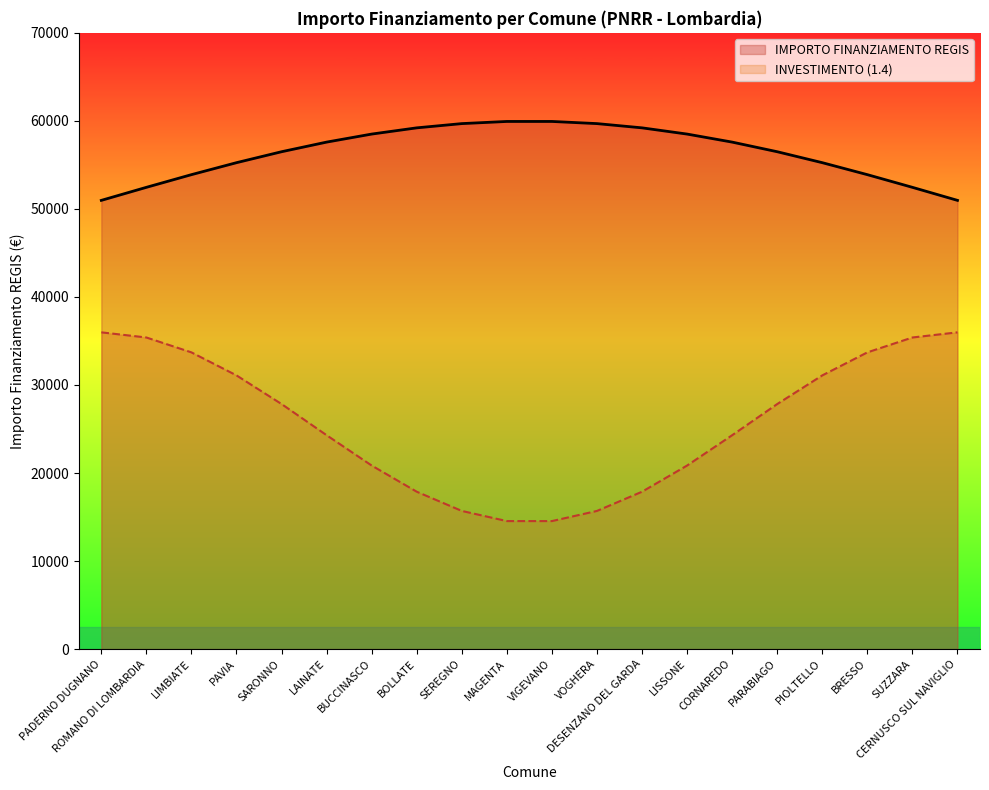

How many data points in INVESTIMENTO (1.4) are less than 27835?

10